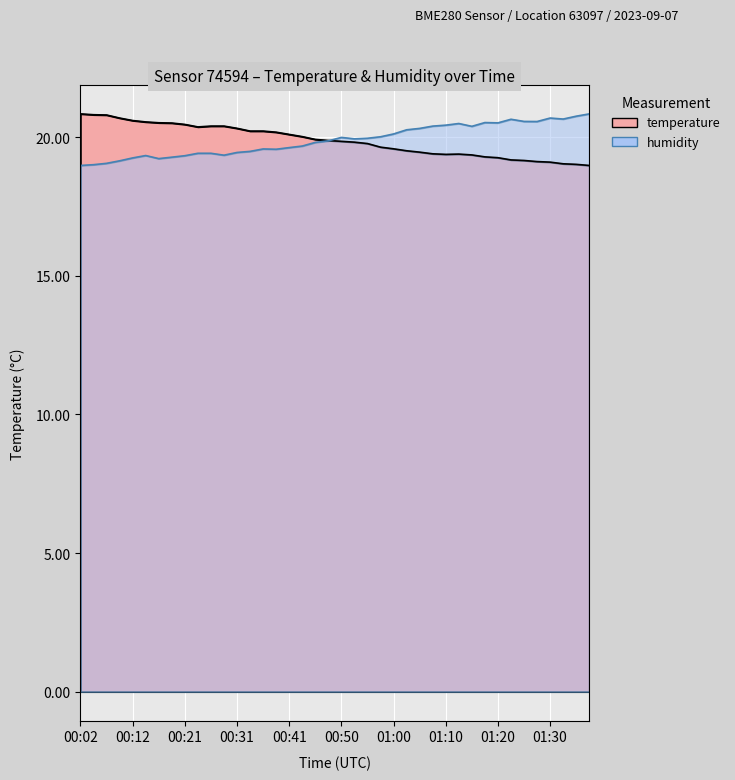

Between which two adjacent categories do temperature and humidity first intersect?

00:48 and 00:50